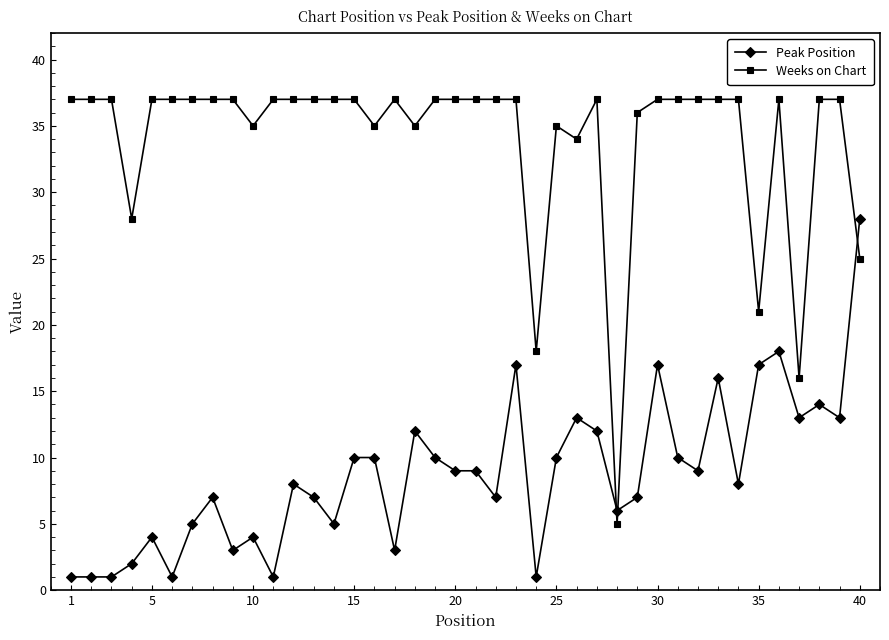

Which series has the largest total across all categories?

Weeks on Chart